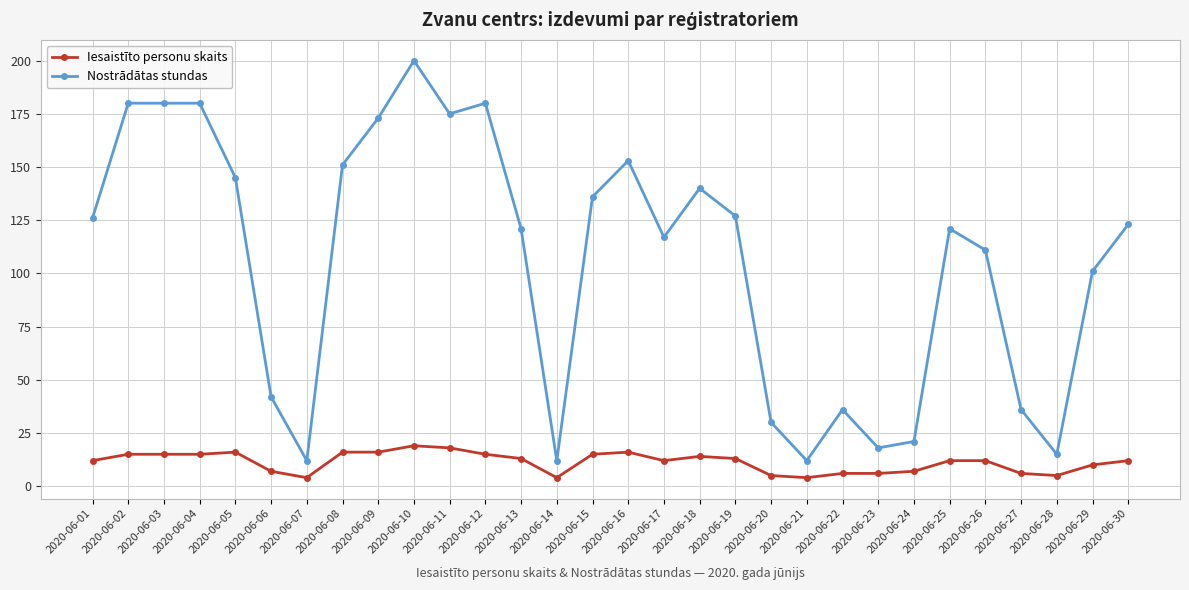

Reading right to left, list all the values displayed in this chart.

Iesaistīto personu skaits: 2020-06-30=12	2020-06-29=10	2020-06-28=5	2020-06-27=6	2020-06-26=12	2020-06-25=12	2020-06-24=7	2020-06-23=6	2020-06-22=6	2020-06-21=4	2020-06-20=5	2020-06-19=13	2020-06-18=14	2020-06-17=12	2020-06-16=16	2020-06-15=15	2020-06-14=4	2020-06-13=13	2020-06-12=15	2020-06-11=18	2020-06-10=19	2020-06-09=16	2020-06-08=16	2020-06-07=4	2020-06-06=7	2020-06-05=16	2020-06-04=15	2020-06-03=15	2020-06-02=15	2020-06-01=12
Nostrādātas stundas: 2020-06-30=123	2020-06-29=101	2020-06-28=15	2020-06-27=36	2020-06-26=111	2020-06-25=121	2020-06-24=21	2020-06-23=18	2020-06-22=36	2020-06-21=12	2020-06-20=30	2020-06-19=127	2020-06-18=140	2020-06-17=117	2020-06-16=153	2020-06-15=136	2020-06-14=12	2020-06-13=121	2020-06-12=180	2020-06-11=175	2020-06-10=200	2020-06-09=173	2020-06-08=151	2020-06-07=12	2020-06-06=42	2020-06-05=145	2020-06-04=180	2020-06-03=180	2020-06-02=180	2020-06-01=126